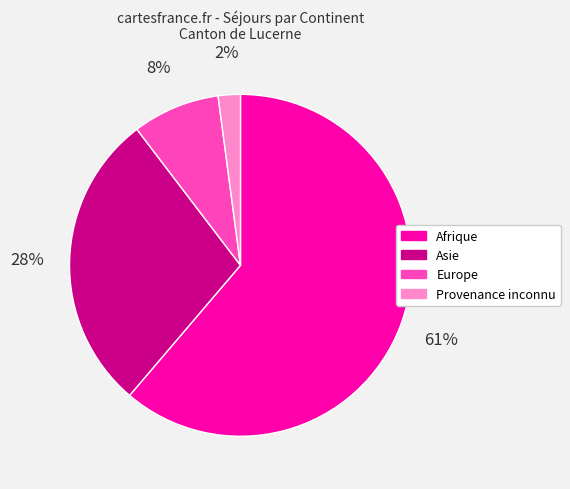

What is the largest slice in the pie chart?

Afrique